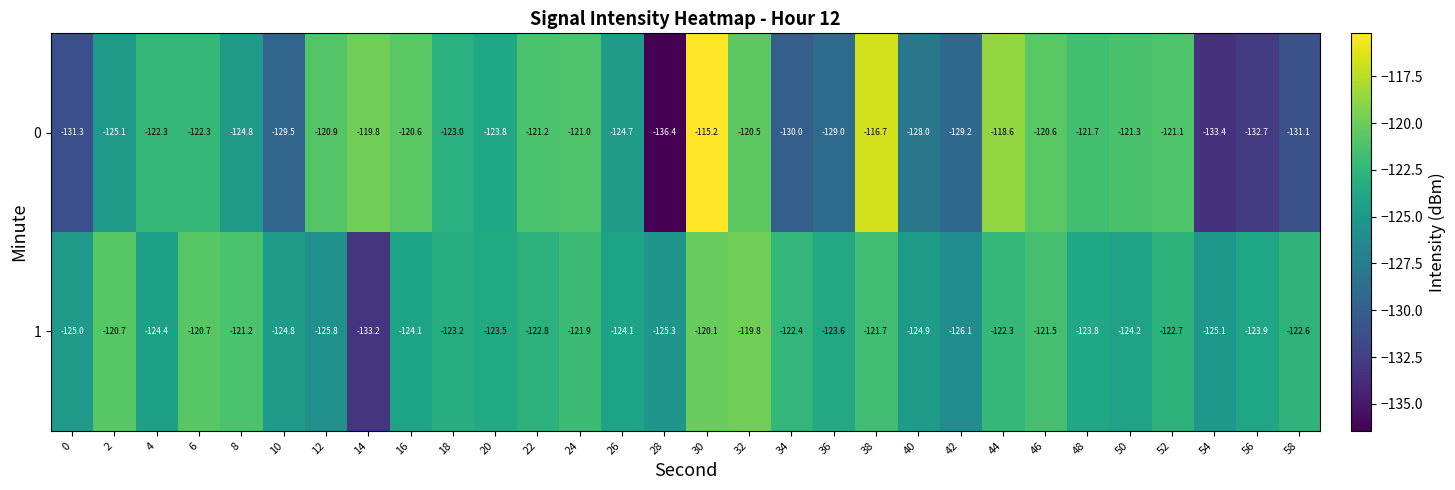

What is the difference between the highest and lowest values at 50?

2.9